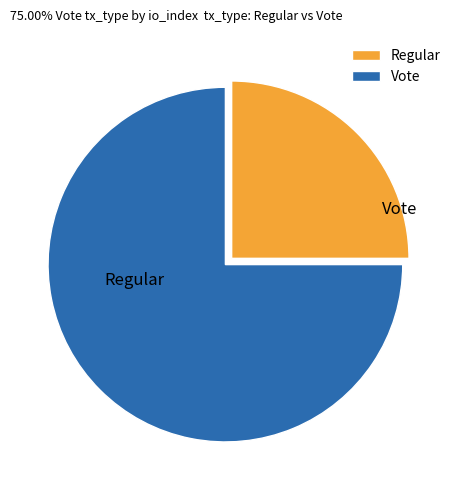

Is there a majority slice in this chart?

Yes